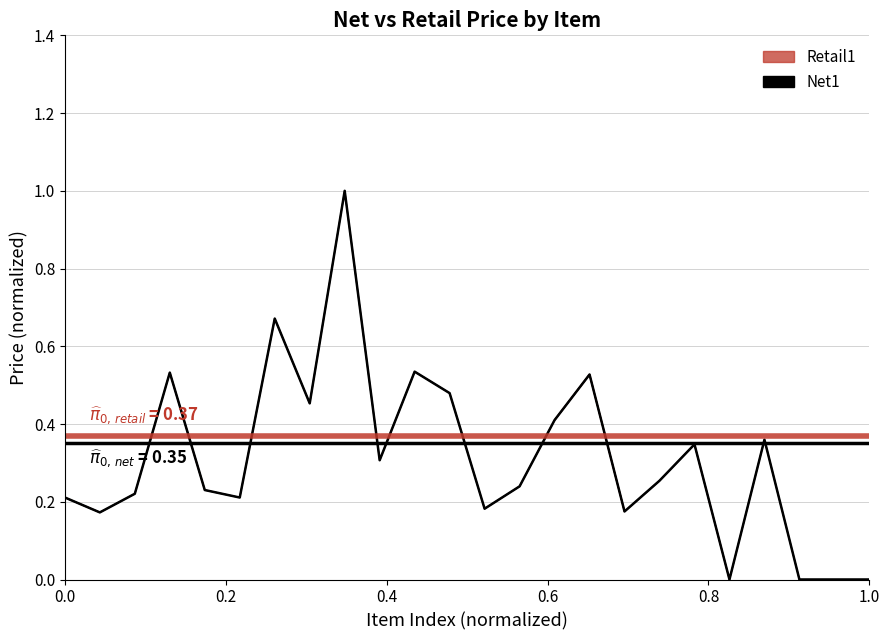

How many data points does each series have?

24